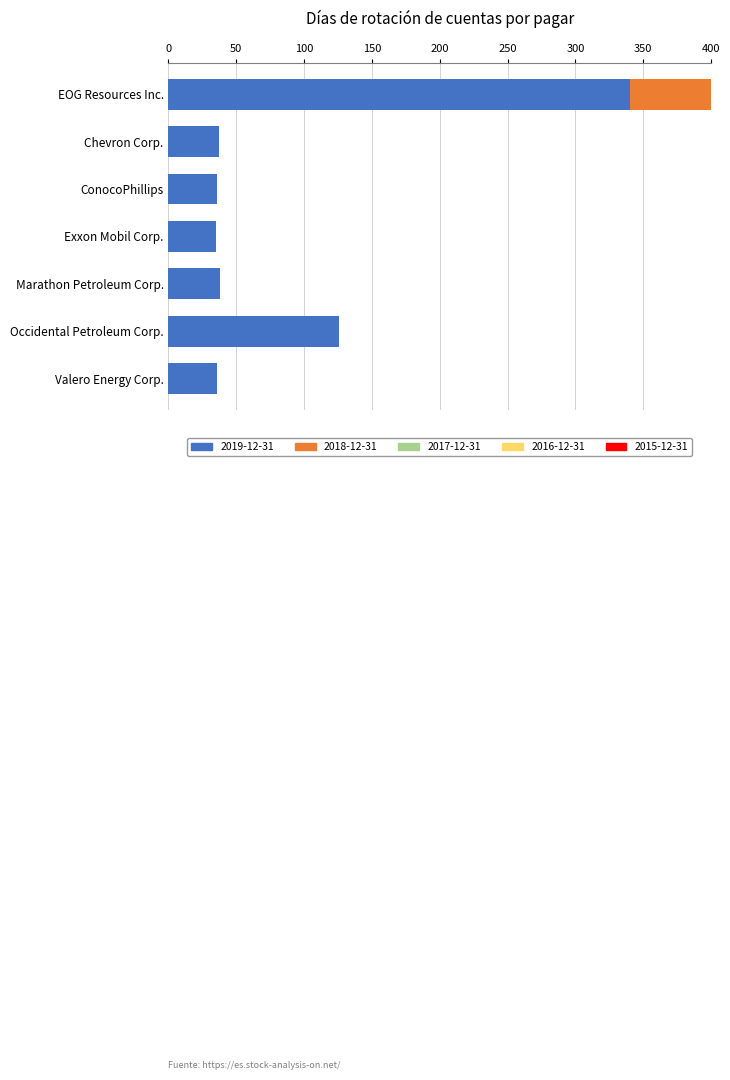

Reading left to right, extract all data points from this chart.

2019-12-31: 340	37	36	35	38	126	36
2018-12-31: 331	0	0	0	0	0	0
2017-12-31: 349	0	0	0	0	0	0
2016-12-31: 304	0	0	0	0	0	0
2015-12-31: 247	0	0	0	0	0	0